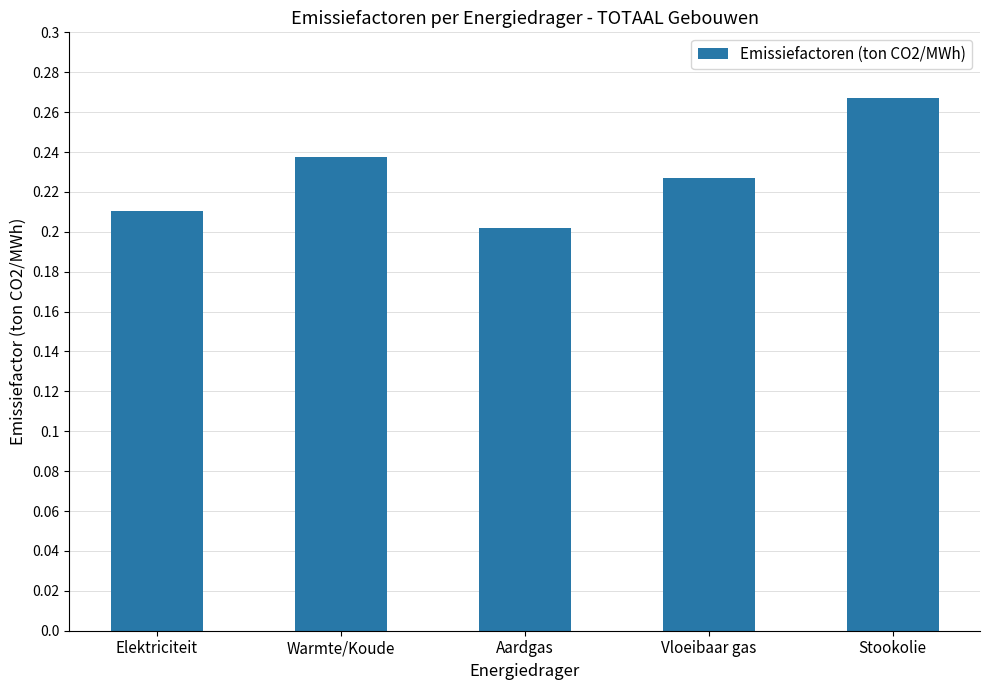

At which category does the chart reach its minimum across all series?

Aardgas